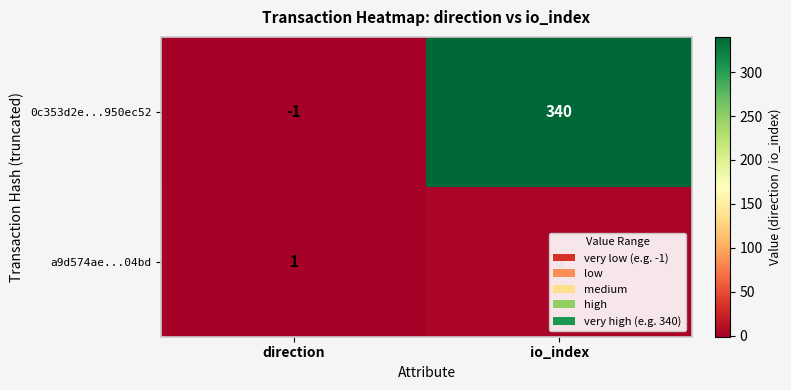

Which series has the largest range (max minus min)?

0c353d2e...950ec52